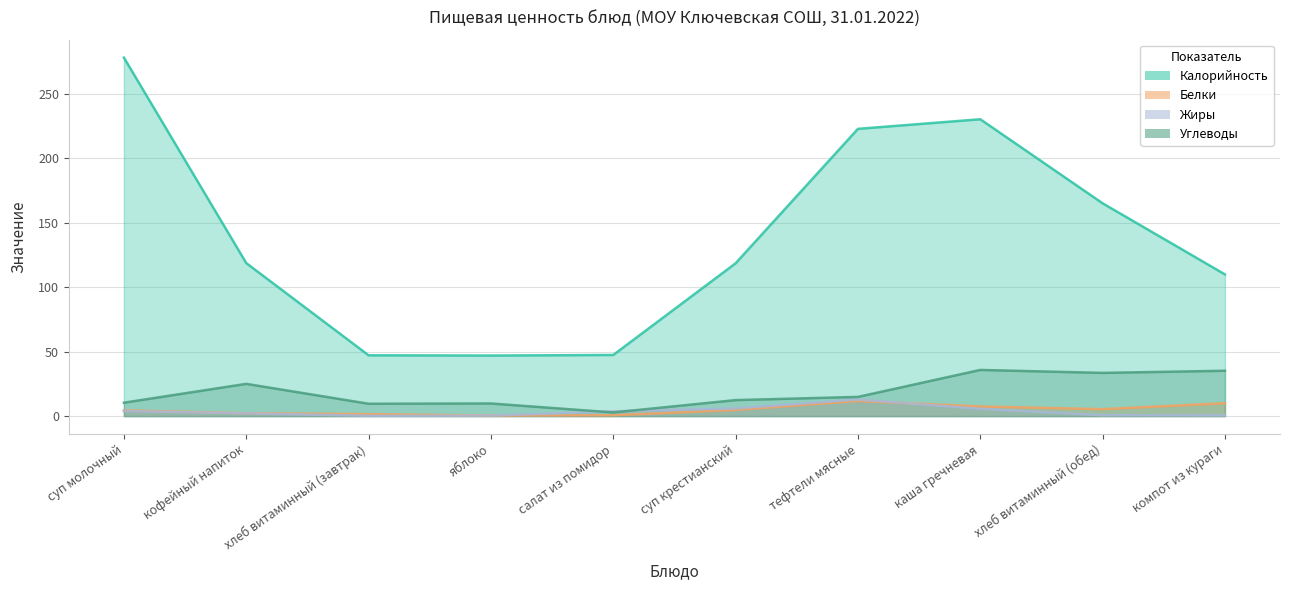

How many lines are shown in the chart?

4